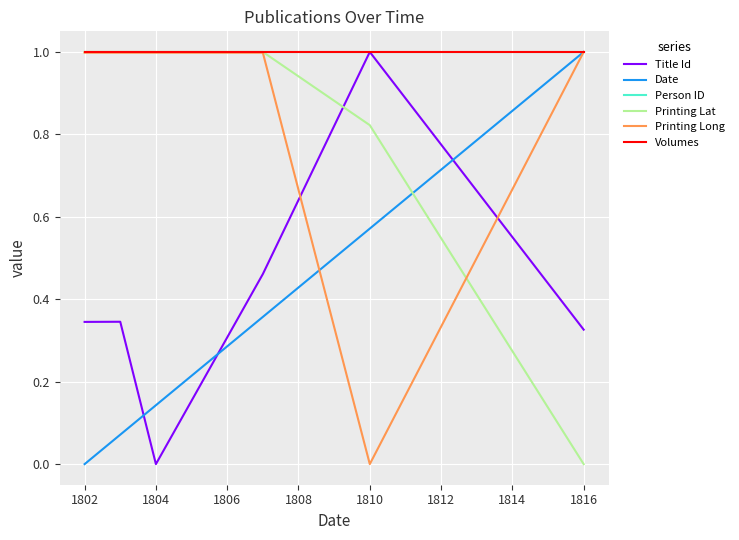

Does the chart display data point markers on the line(s)?

No